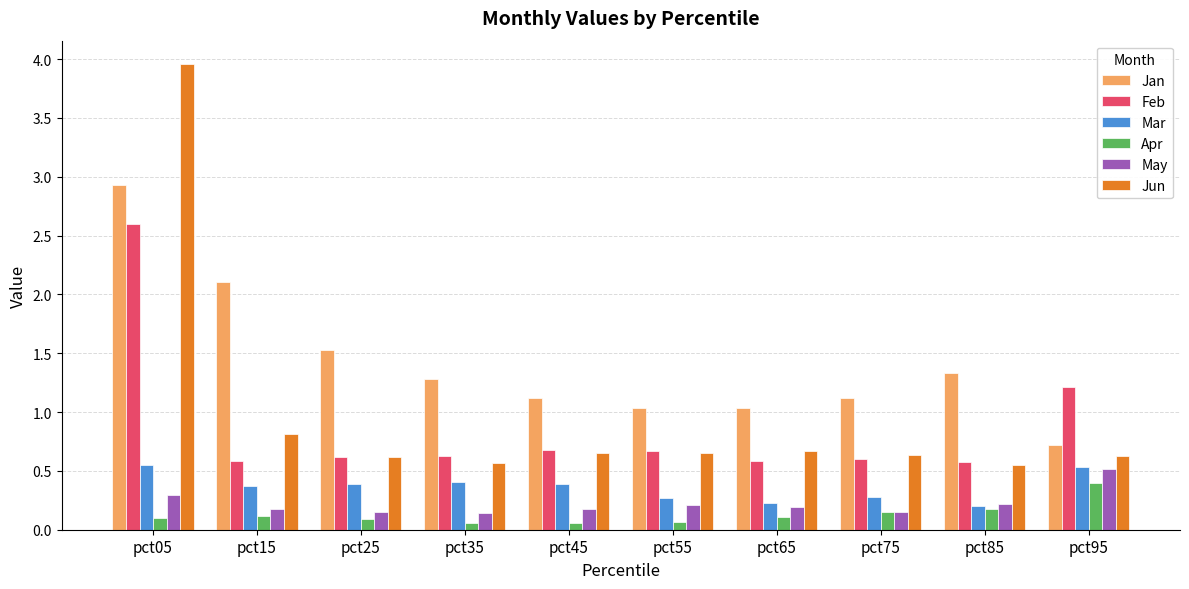

Which category has the highest value across all series?

pct05